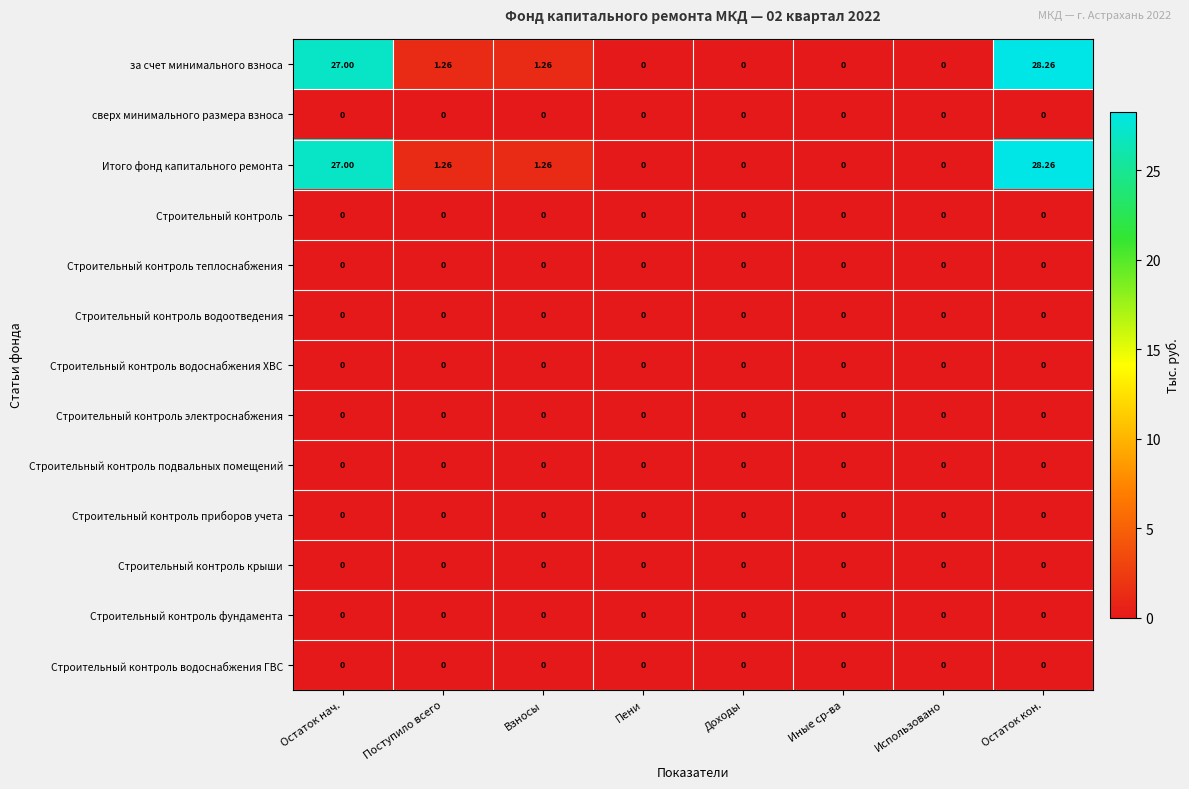

At which category is the sum across all series the highest?

Остаток кон.